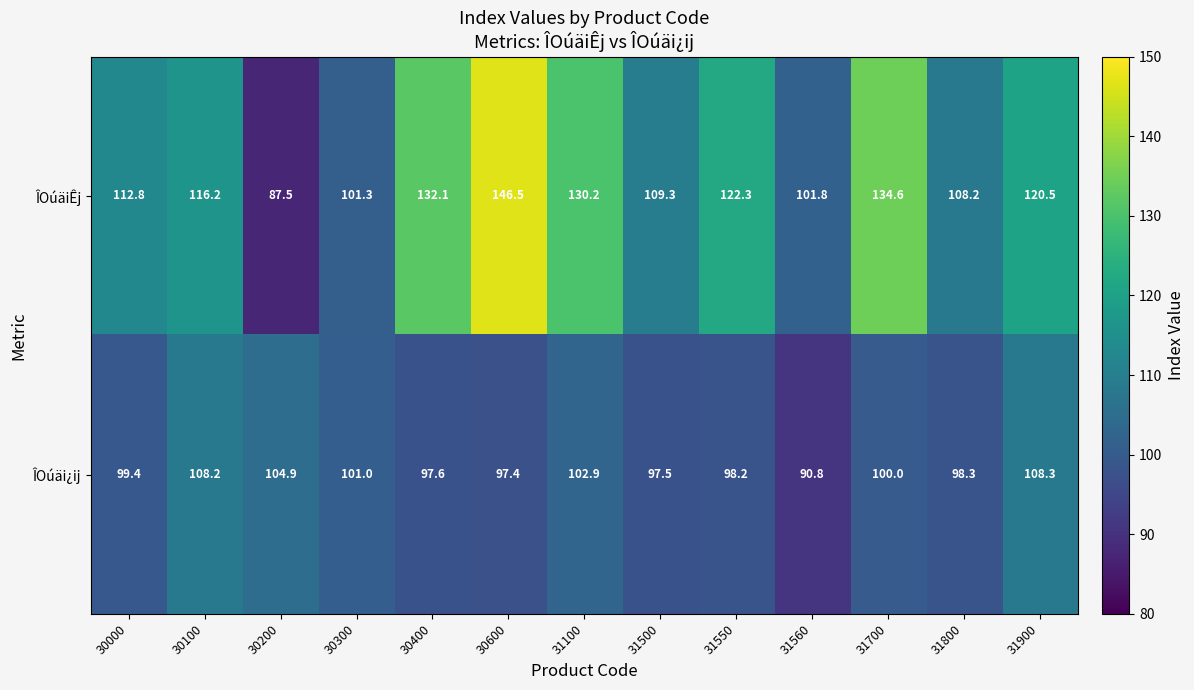

At how many categories does at least one series exceed 91?

13